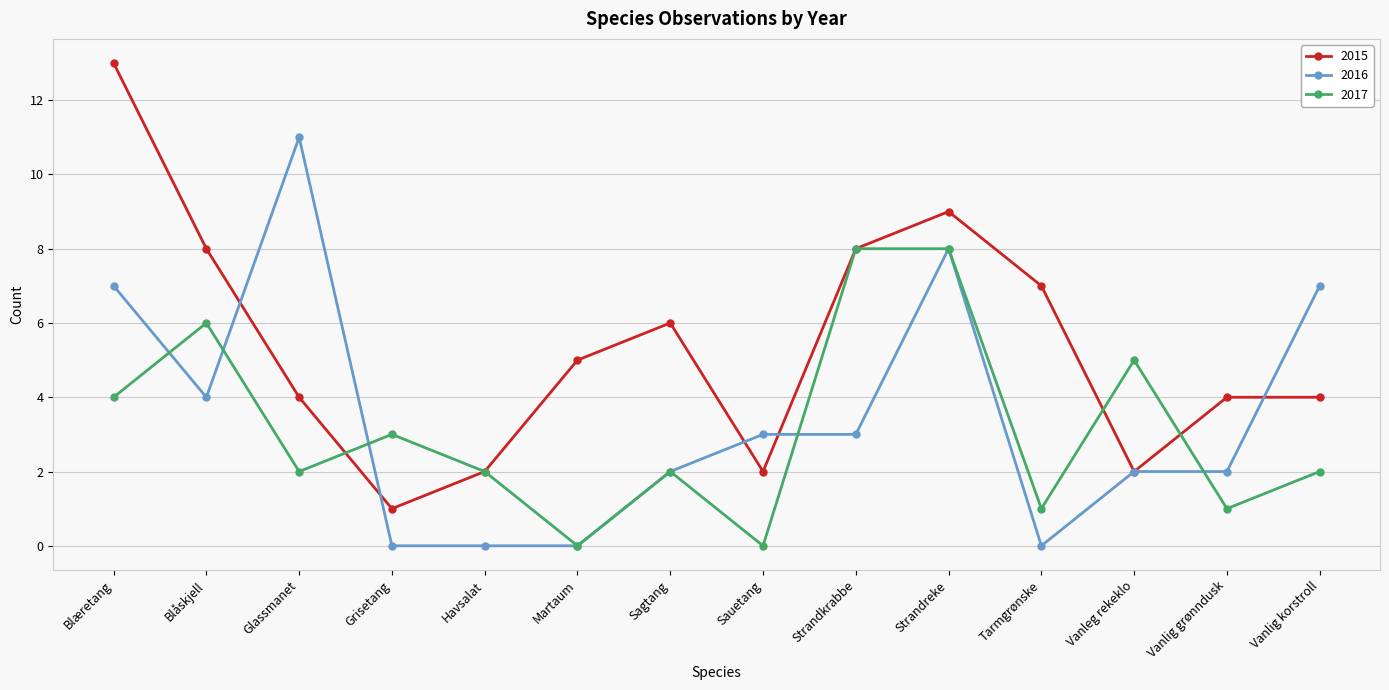

What is the label of the 2nd point from the left?

Blåskjell